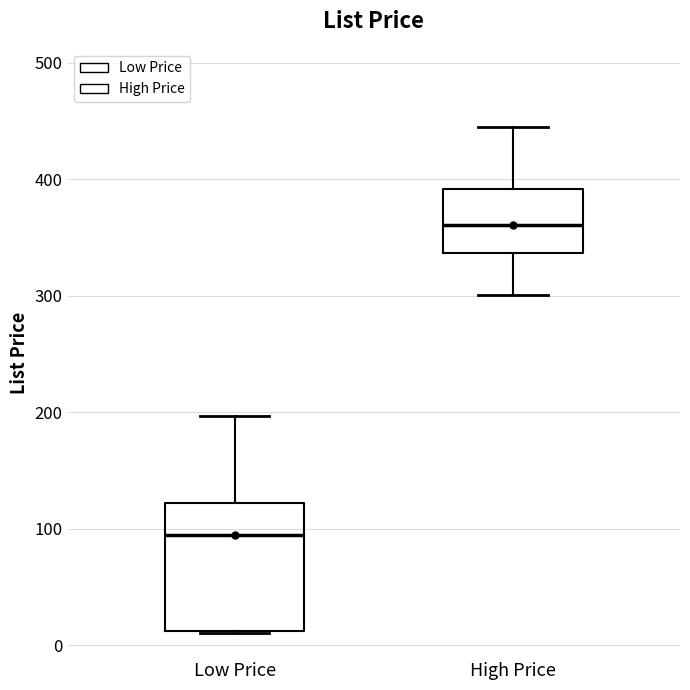

Comparing the boxes themselves (not the whiskers), which one is the tallest?

Low Price